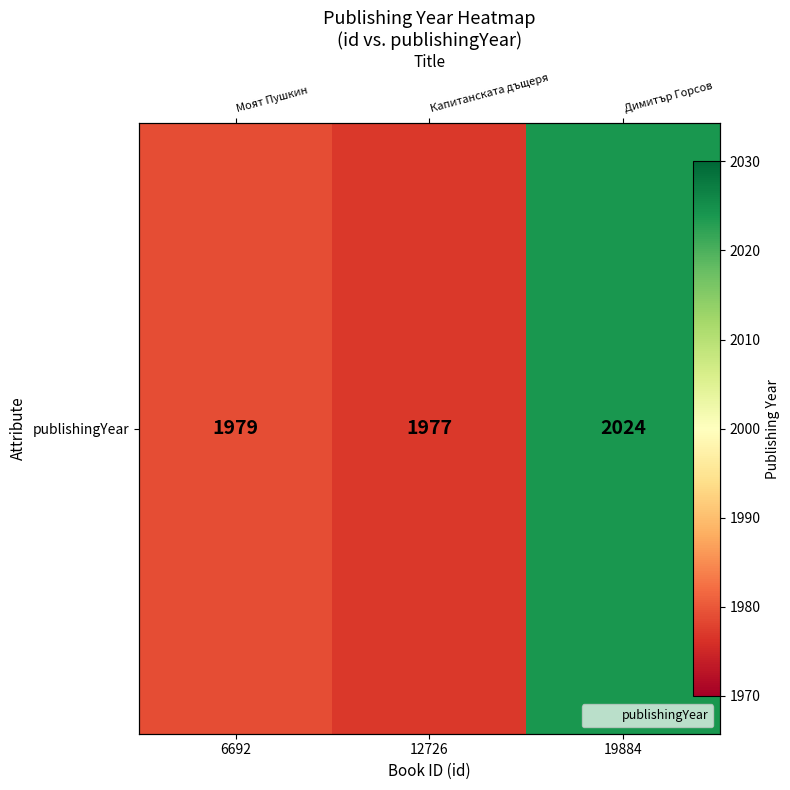

List the labels in order of value, largest first.

19884, 6692, 12726